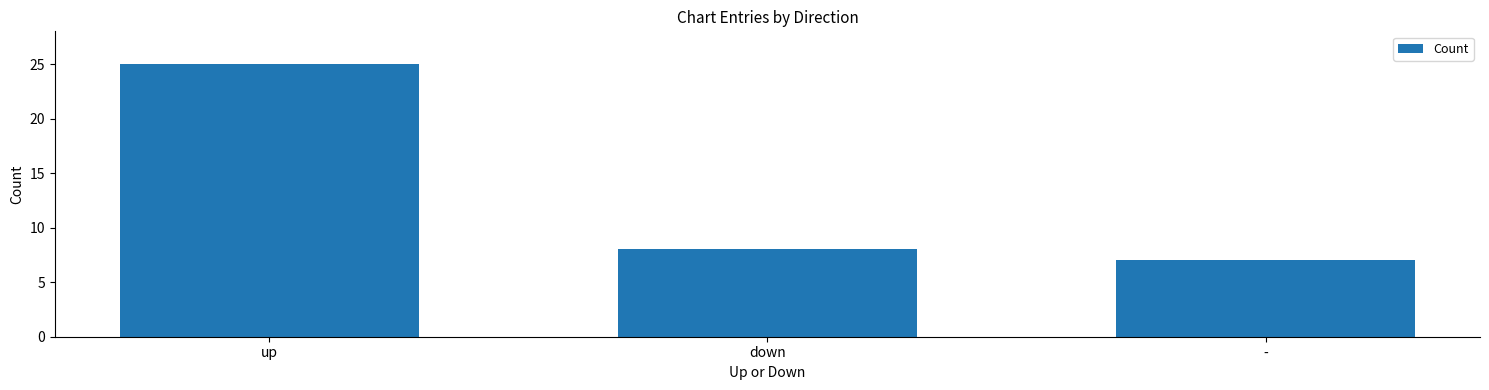

Rank the categories by value from highest to lowest.

up, down, -